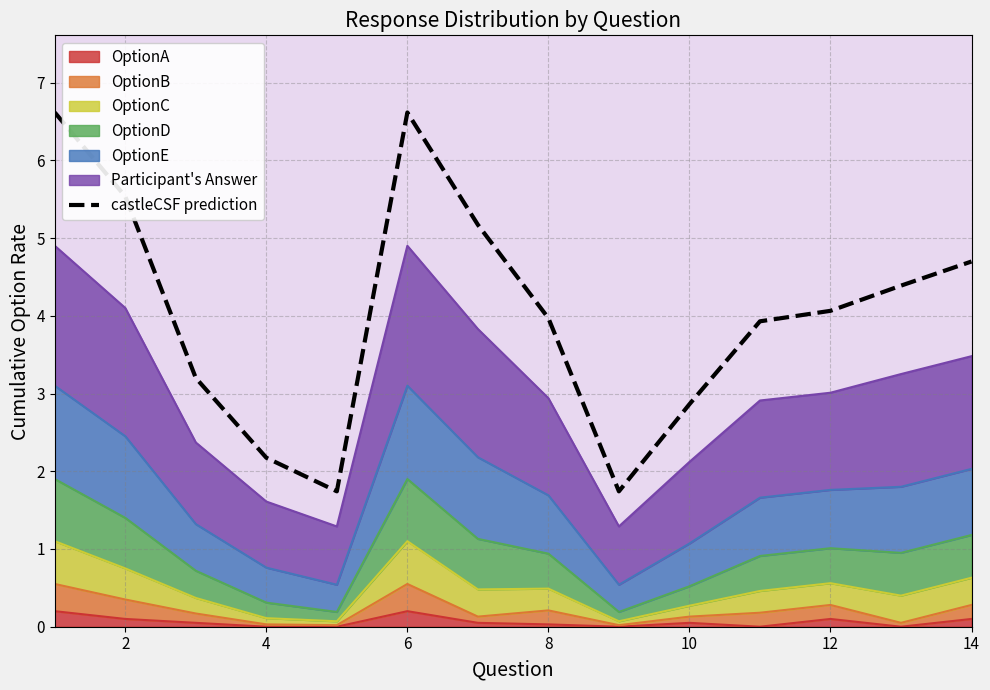

What is the difference between the maximum and second lowest values?

4.9